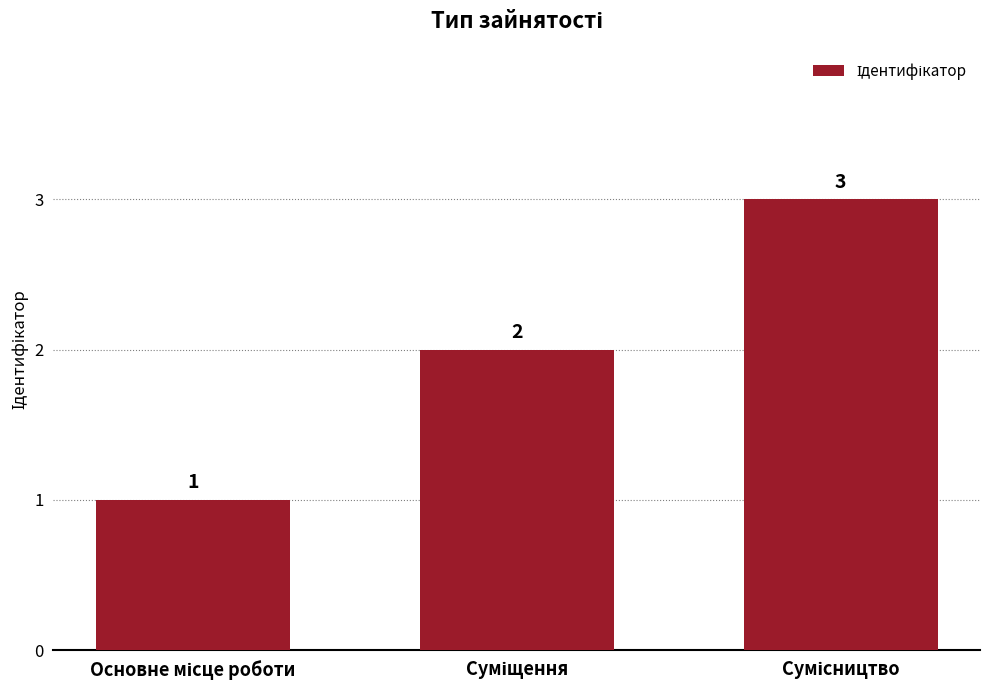

What is the maximum value shown in the chart?

3